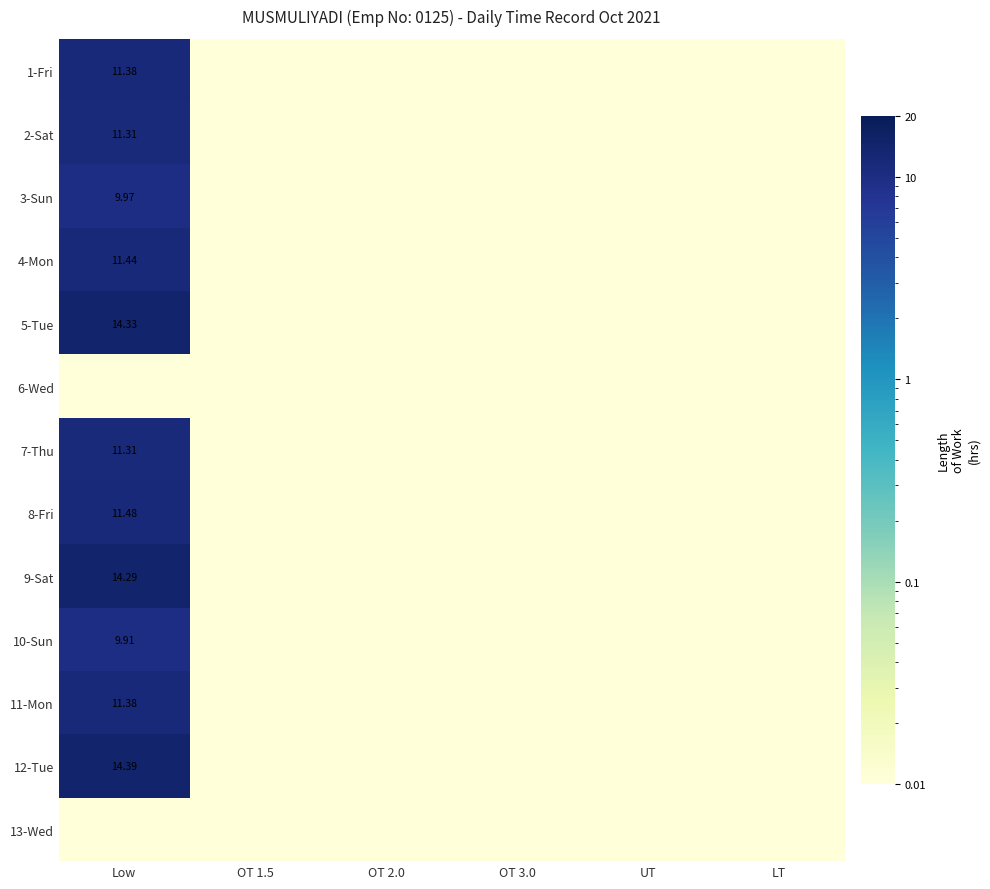

At how many categories does at least one series exceed 8?

1